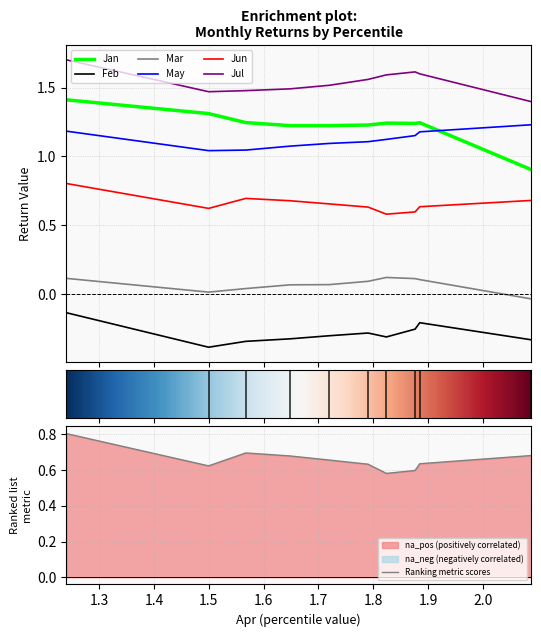

Reading left to right, transcribe all the data shown in this chart.

Jan: 1.4	1.3	1.2	1.2	1.2	1.2	1.2	1.2	1.2	0.9
Feb: -0.1	-0.4	-0.3	-0.3	-0.3	-0.3	-0.3	-0.3	-0.2	-0.3
Mar: 0.1	0.0	0.0	0.1	0.1	0.1	0.1	0.1	0.1	-0.0
May: 1.2	1.0	1.0	1.1	1.1	1.1	1.1	1.2	1.2	1.2
Jun: 0.8	0.6	0.7	0.7	0.7	0.6	0.6	0.6	0.6	0.7
Jul: 1.7	1.5	1.5	1.5	1.5	1.6	1.6	1.6	1.6	1.4